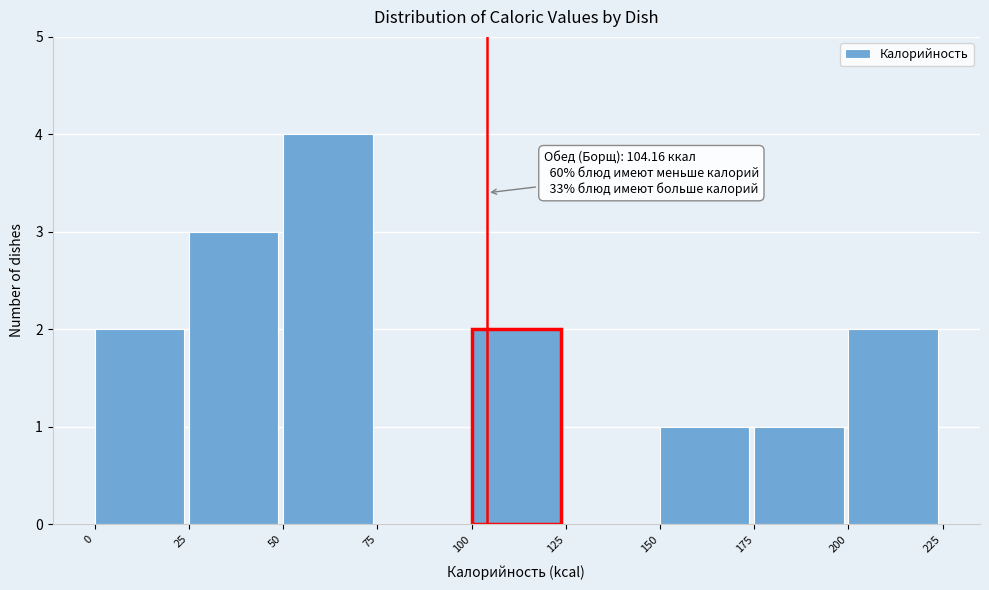

Over which range of the x-axis is the bar tallest?

50 to 75